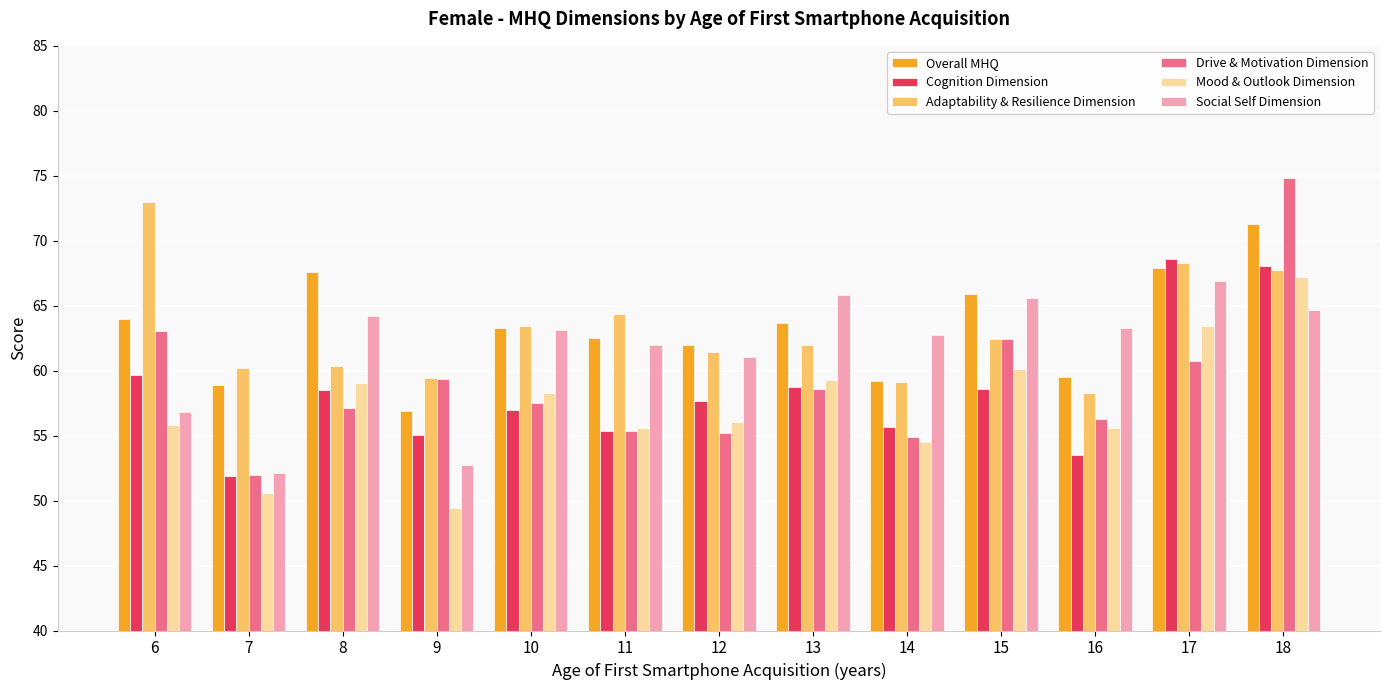

What is the highest value of the Social Self Dimension series?

66.9